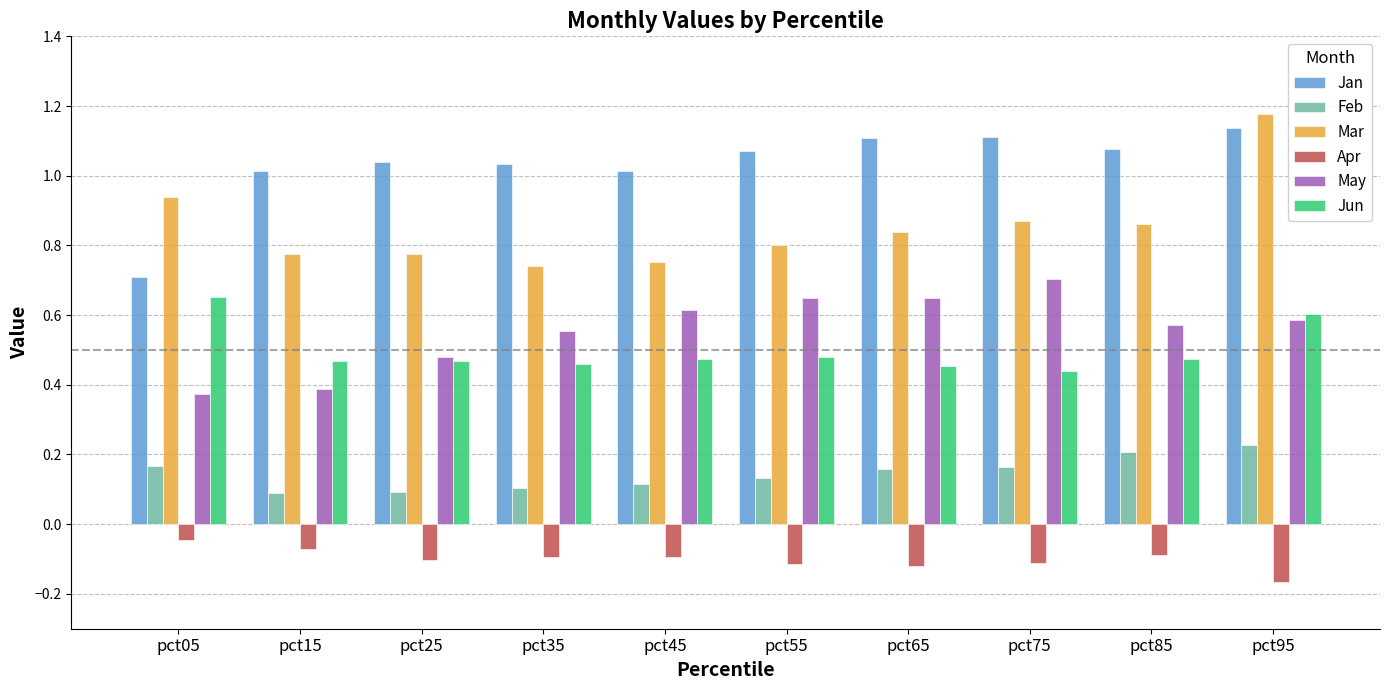

Which category has the lowest value across all series?

pct95